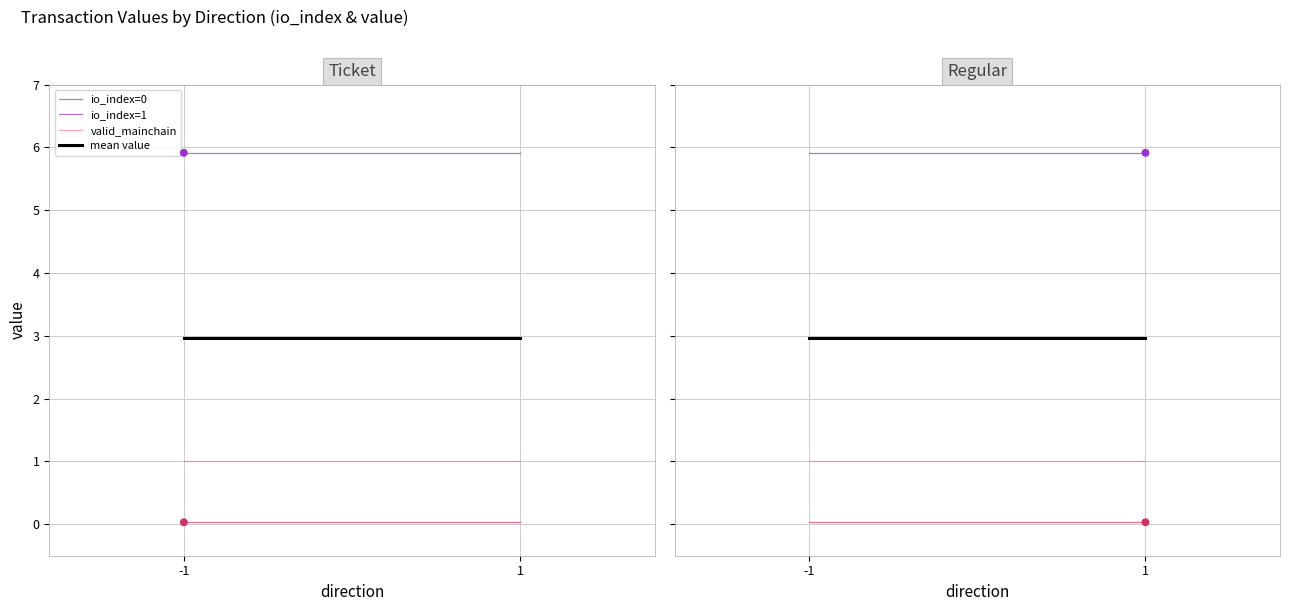

Which series reaches the maximum Y coordinate?

io_index=1